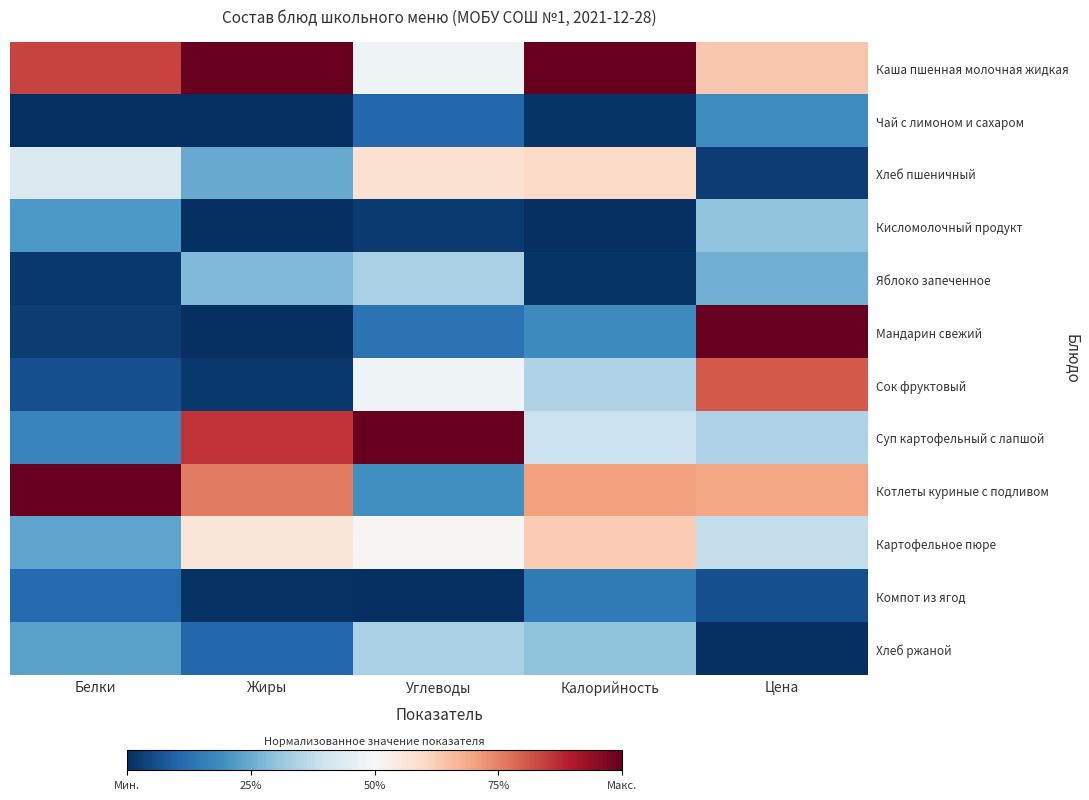

Between Белки and Калорийность, which is larger?

Калорийность